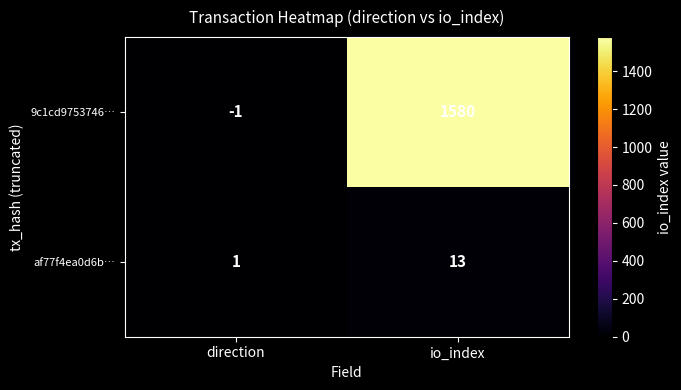

At which category is the sum across all series the highest?

io_index